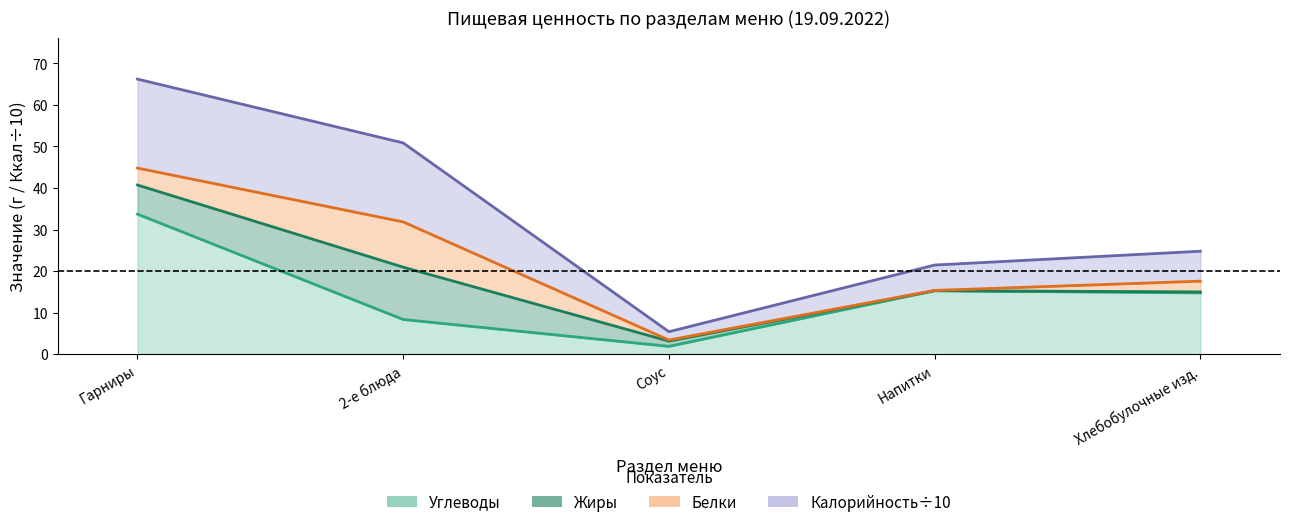

What is the difference between the Калорийность values at Соус and 2-е блюда?

45.4